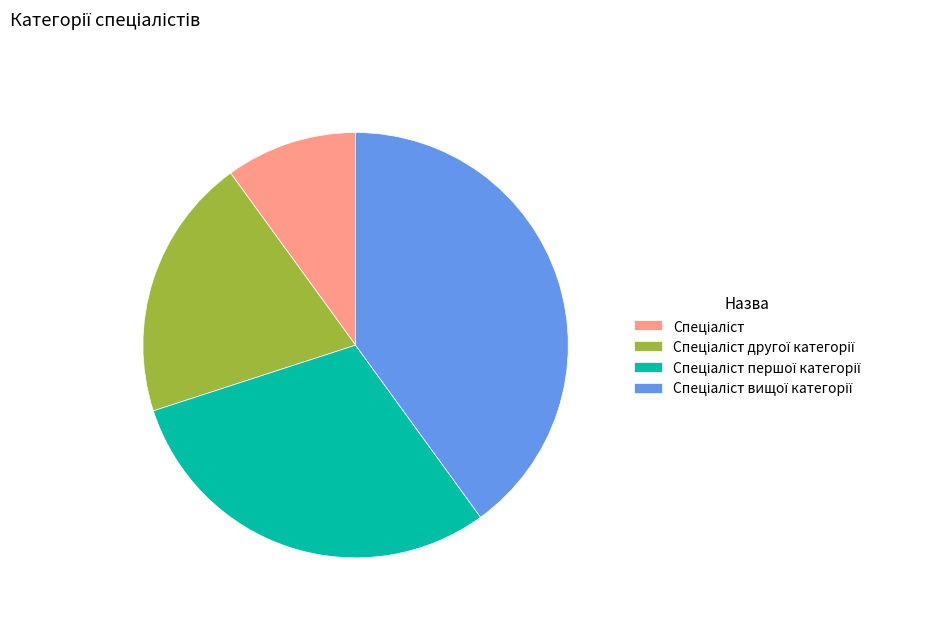

Does any single category account for the majority?

No